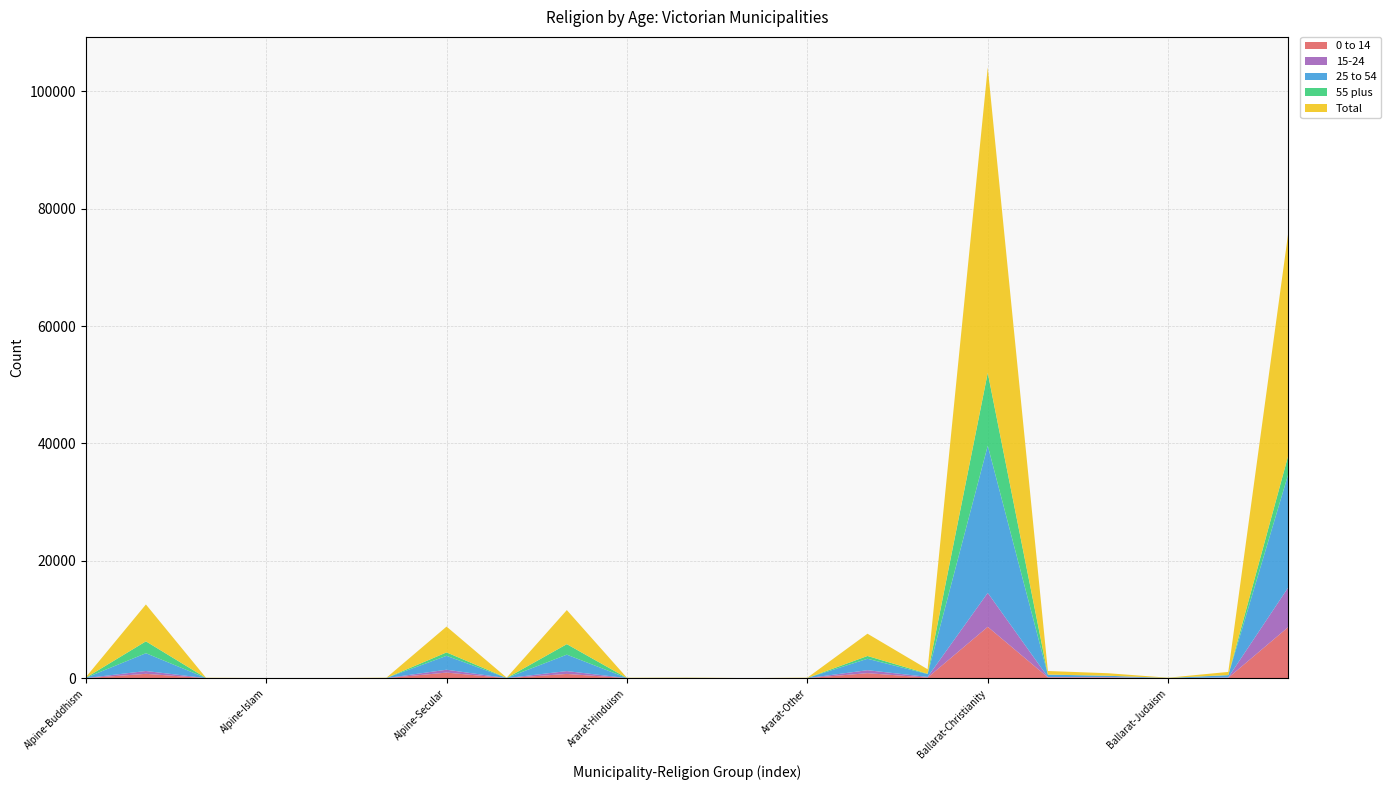

Reading right to left, extract all data points from this chart.

0 to 14: Ballarat-Secular=8733	Ballarat-Other=70	Ballarat-Judaism=0	Ballarat-Islam=120	Ballarat-Hinduism=142	Ballarat-Christianity=8758	Ballarat-Buddhism=104	Ararat-Secular=860	Ararat-Other=8	Ararat-Judaism=4	Ararat-Islam=20	Ararat-Hinduism=11	Ararat-Christianity=729	Ararat-Buddhism=7	Alpine-Secular=956	Alpine-Other=13	Alpine-Judaism=0	Alpine-Islam=0	Alpine-Hinduism=4	Alpine-Christianity=745	Alpine-Buddhism=6
15-24: Ballarat-Secular=6772	Ballarat-Other=68	Ballarat-Judaism=3	Ballarat-Islam=69	Ballarat-Hinduism=55	Ballarat-Christianity=5785	Ballarat-Buddhism=110	Ararat-Secular=504	Ararat-Other=0	Ararat-Judaism=0	Ararat-Islam=0	Ararat-Hinduism=3	Ararat-Christianity=484	Ararat-Buddhism=5	Alpine-Secular=491	Alpine-Other=0	Alpine-Judaism=0	Alpine-Islam=0	Alpine-Hinduism=10	Alpine-Christianity=483	Alpine-Buddhism=6
25 to 54: Ballarat-Secular=19340	Ballarat-Other=370	Ballarat-Judaism=27	Ballarat-Islam=228	Ballarat-Hinduism=404	Ballarat-Christianity=25078	Ballarat-Buddhism=487	Ararat-Secular=1945	Ararat-Other=31	Ararat-Judaism=6	Ararat-Islam=27	Ararat-Hinduism=20	Ararat-Christianity=2800	Ararat-Buddhism=35	Alpine-Secular=2366	Alpine-Other=27	Alpine-Judaism=3	Alpine-Islam=6	Alpine-Hinduism=20	Alpine-Christianity=3029	Alpine-Buddhism=53
55 plus: Ballarat-Secular=3194	Ballarat-Other=31	Ballarat-Judaism=10	Ballarat-Islam=5	Ballarat-Hinduism=13	Ballarat-Christianity=12418	Ballarat-Buddhism=60	Ararat-Secular=478	Ararat-Other=0	Ararat-Judaism=0	Ararat-Islam=4	Ararat-Hinduism=3	Ararat-Christianity=1790	Ararat-Buddhism=5	Alpine-Secular=585	Alpine-Other=4	Alpine-Judaism=3	Alpine-Islam=3	Alpine-Hinduism=4	Alpine-Christianity=2026	Alpine-Buddhism=14
Total: Ballarat-Secular=38037	Ballarat-Other=532	Ballarat-Judaism=45	Ballarat-Islam=425	Ballarat-Hinduism=614	Ballarat-Christianity=52038	Ballarat-Buddhism=764	Ararat-Secular=3796	Ararat-Other=46	Ararat-Judaism=9	Ararat-Islam=50	Ararat-Hinduism=37	Ararat-Christianity=5805	Ararat-Buddhism=45	Alpine-Secular=4399	Alpine-Other=40	Alpine-Judaism=6	Alpine-Islam=17	Alpine-Hinduism=35	Alpine-Christianity=6284	Alpine-Buddhism=83